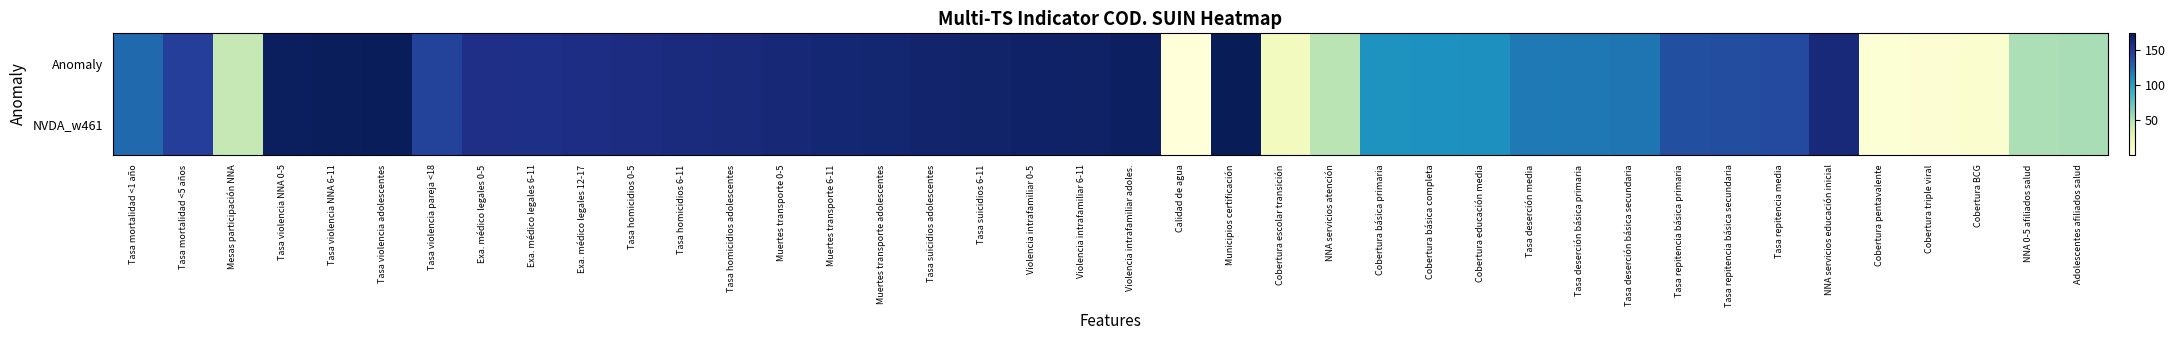

What is the total value across all series at Exa. médico legales 6-11?

312